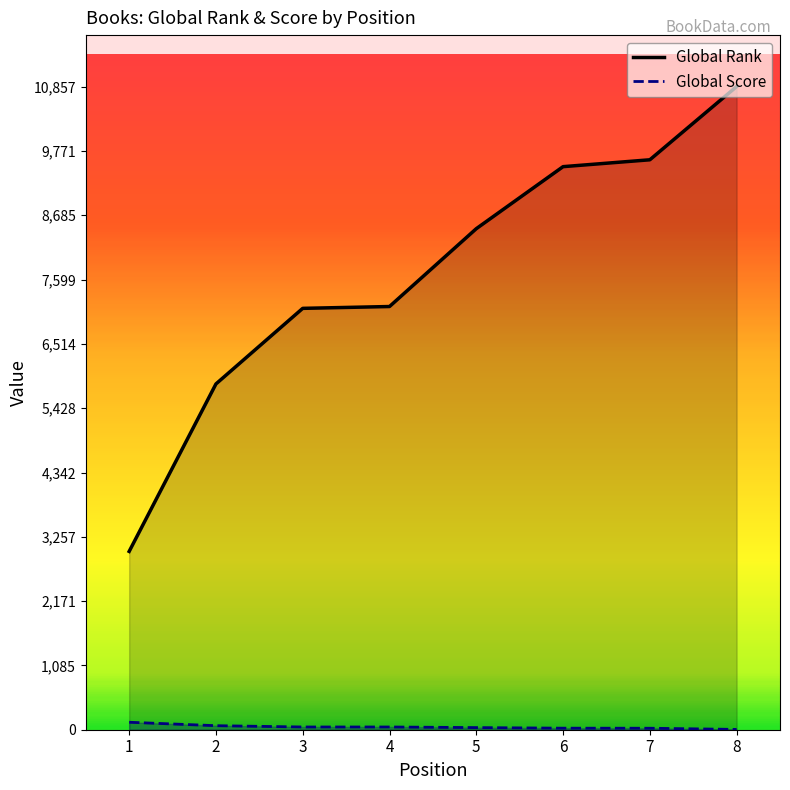

Which series changed the most between 3 and 5?

Global Rank